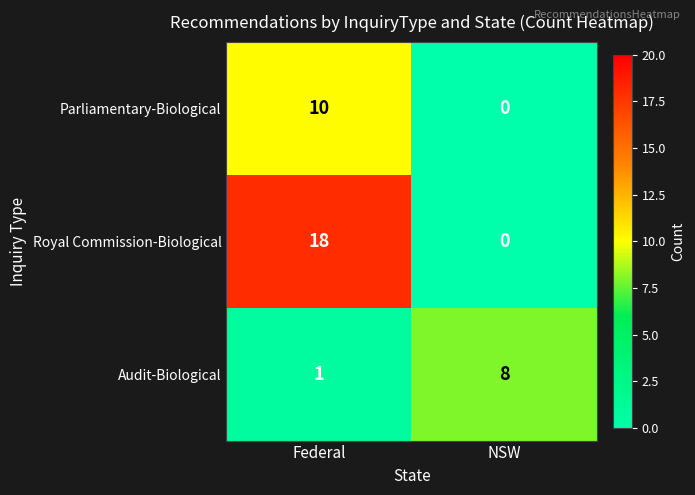

What is the difference between the highest and lowest values at Federal?

17